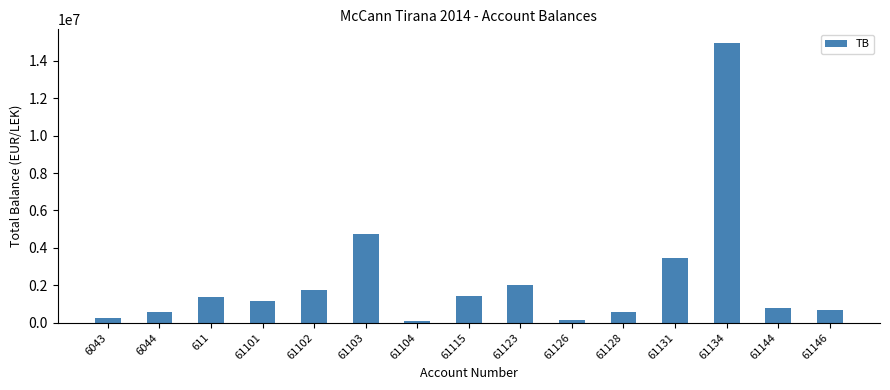

The chart shows a value of 283589.3 at 61144. True or false?

False